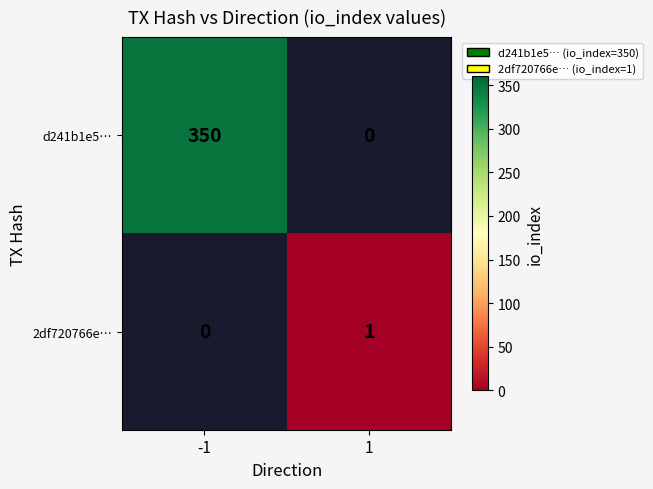

Between 1 and -1, which is larger?

-1